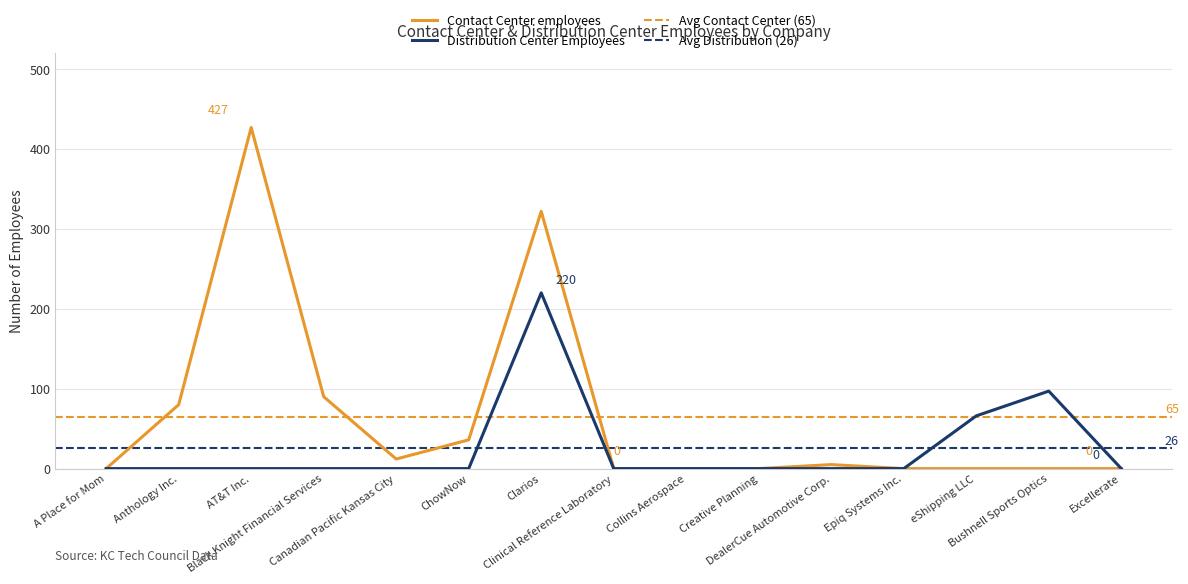

At which label is Distribution Center Employees closest to 110?

Bushnell Sports Optics